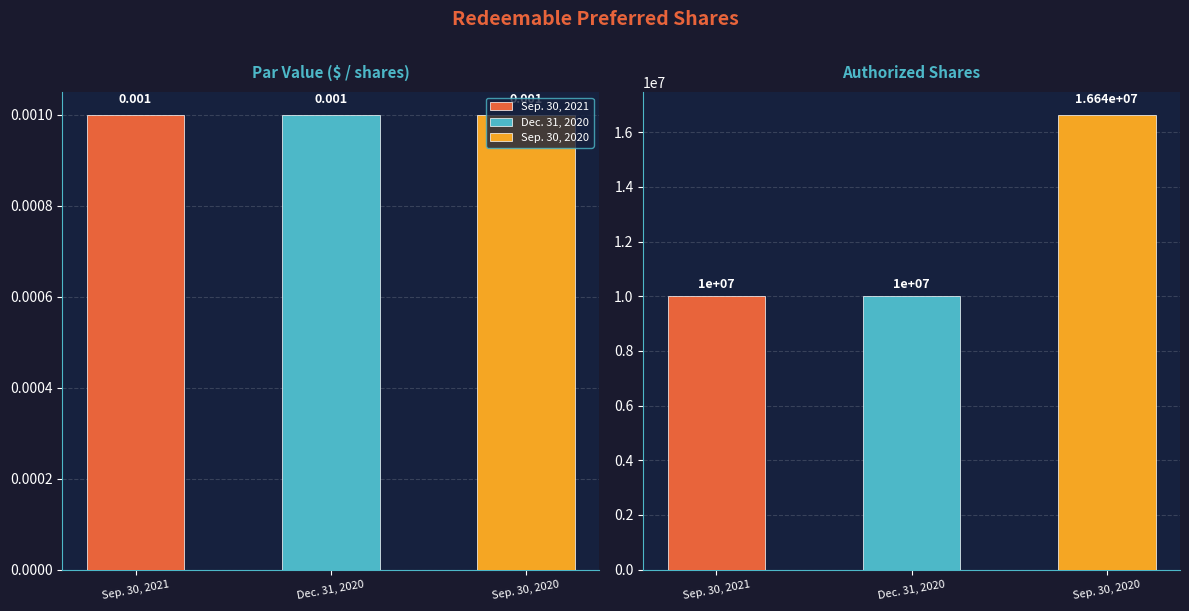

What position from the right is Par Value ($ / shares)?

2